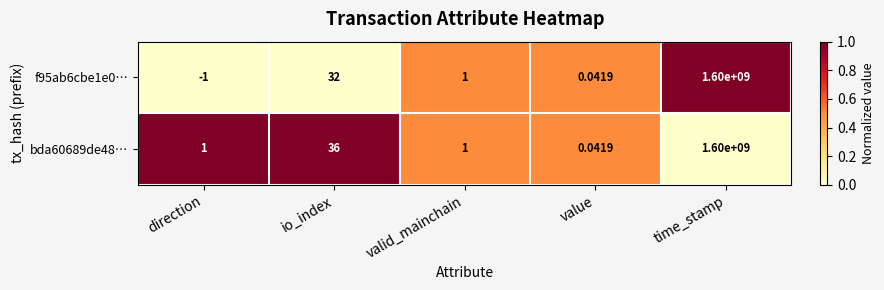

At which label is f95ab6cbe1e0… closest to 799999999?

io_index